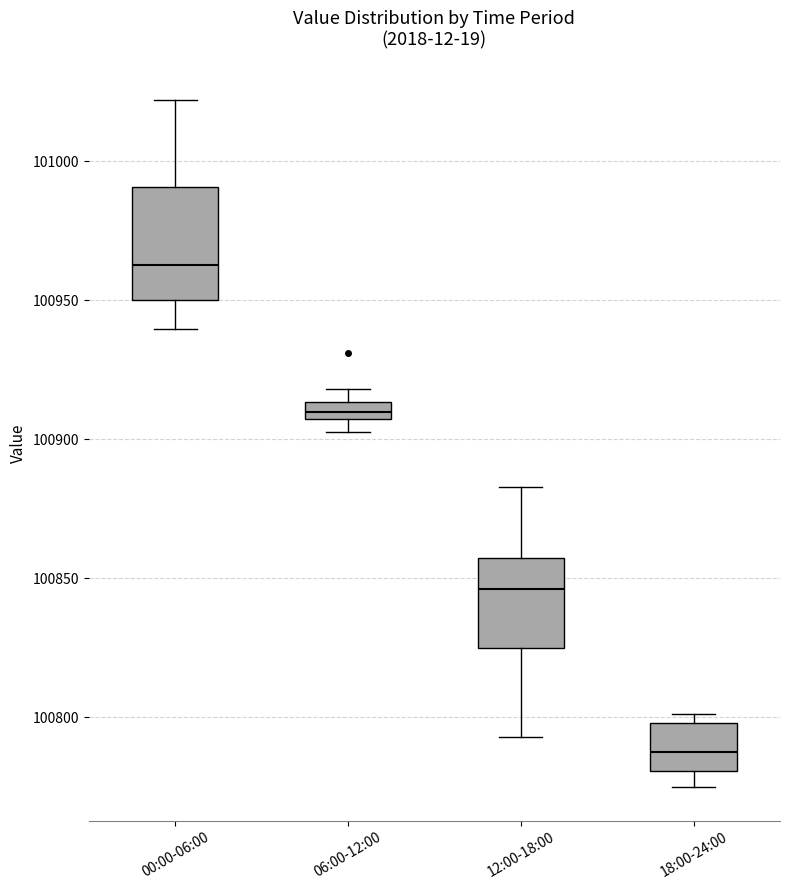

Which box is the tallest, from its lower edge to its upper edge?

00:00-06:00